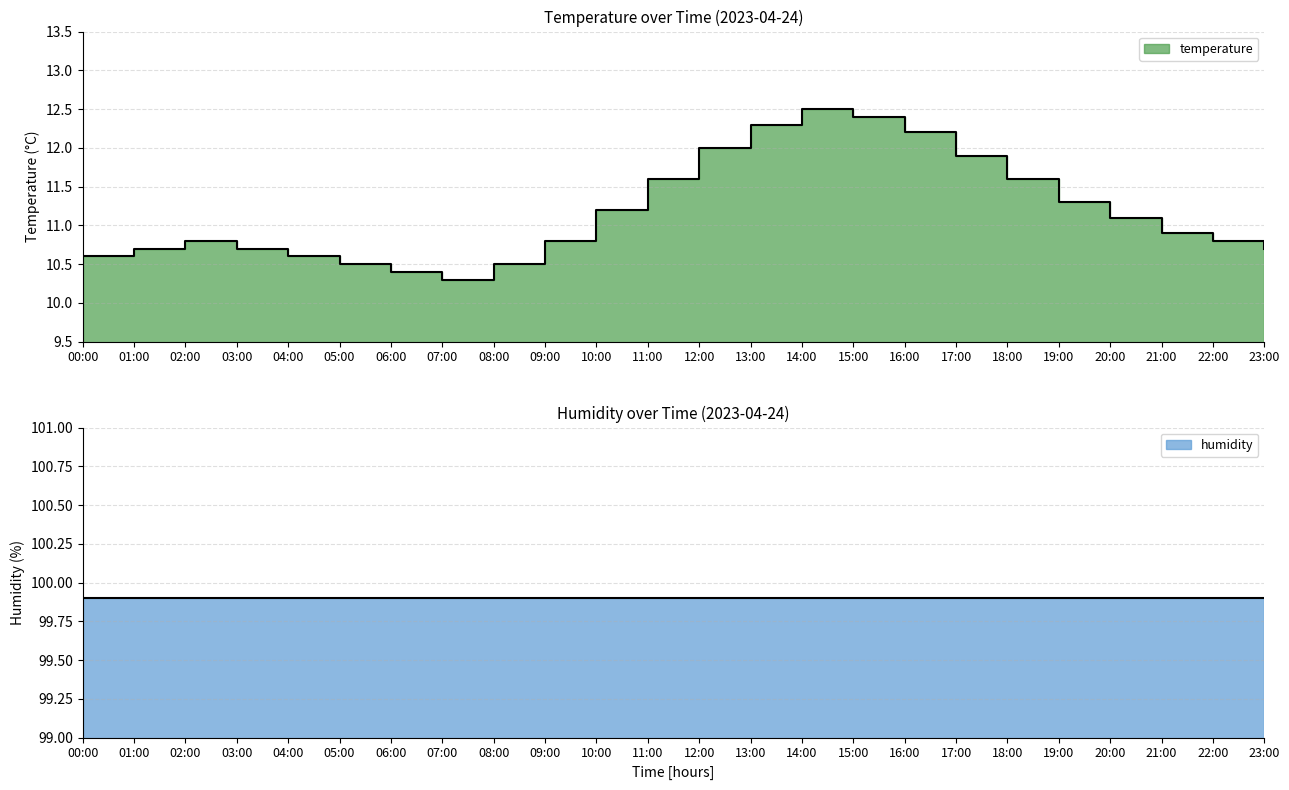

What position from the right is 01:00?

23